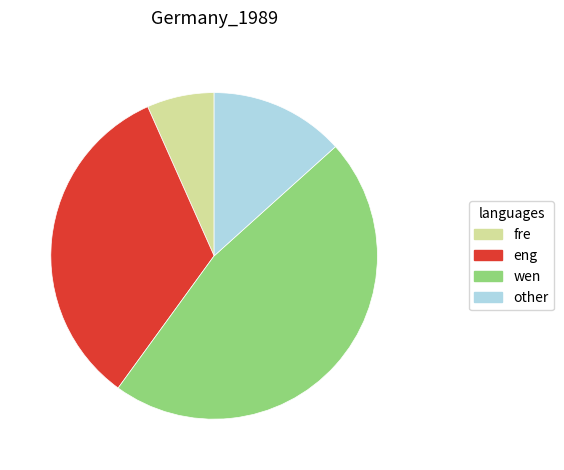

Combined, do eng and fre account for over 50%?

No